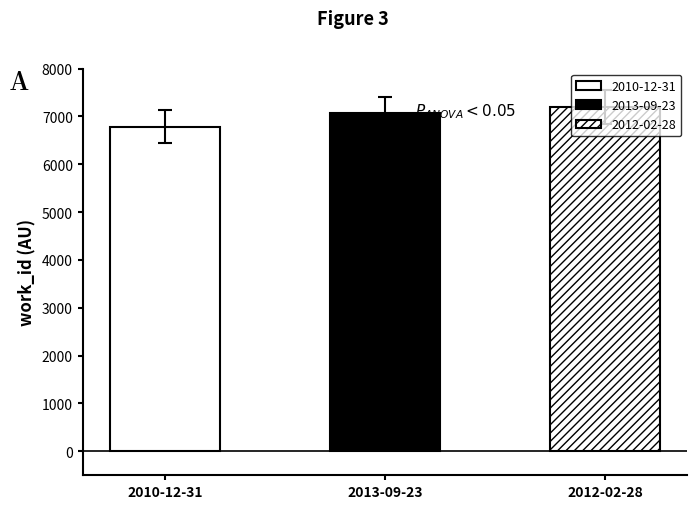

What is the change in value from 2013-09-23 to 2012-02-28?

+125.4